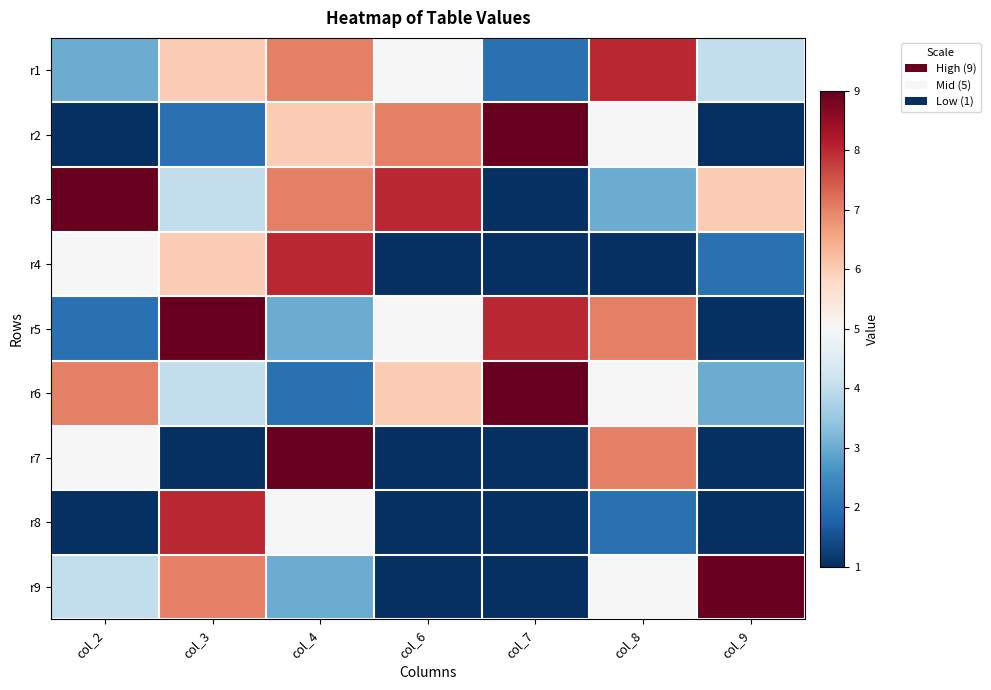

Reading left to right, transcribe all the data shown in this chart.

r1: col_2=3	col_3=6	col_4=7	col_6=5	col_7=2	col_8=8	col_9=4
r2: col_2=1	col_3=2	col_4=6	col_6=7	col_7=9	col_8=5	col_9=0
r3: col_2=9	col_3=4	col_4=7	col_6=8	col_7=1	col_8=3	col_9=6
r4: col_2=5	col_3=6	col_4=8	col_6=0	col_7=0	col_8=1	col_9=2
r5: col_2=2	col_3=9	col_4=3	col_6=5	col_7=8	col_8=7	col_9=0
r6: col_2=7	col_3=4	col_4=2	col_6=6	col_7=9	col_8=5	col_9=3
r7: col_2=5	col_3=1	col_4=9	col_6=0	col_7=0	col_8=7	col_9=0
r8: col_2=0	col_3=8	col_4=5	col_6=0	col_7=1	col_8=2	col_9=0
r9: col_2=4	col_3=7	col_4=3	col_6=0	col_7=0	col_8=5	col_9=9